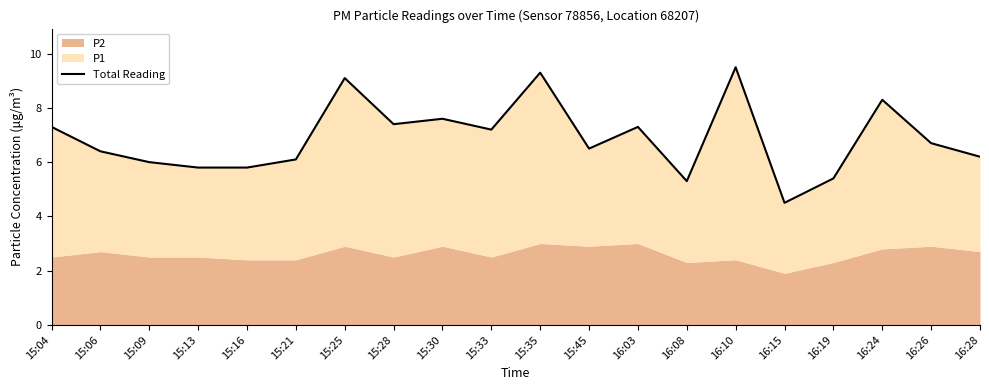

What is the greatest value displayed?

9.5